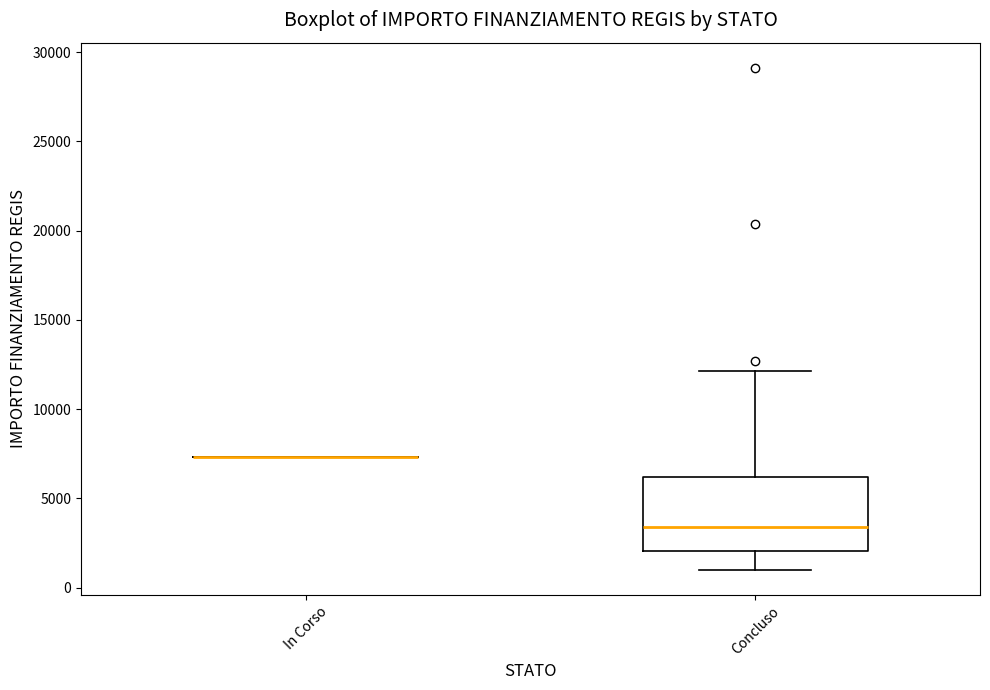

Comparing the boxes themselves (not the whiskers), which one is the tallest?

Concluso